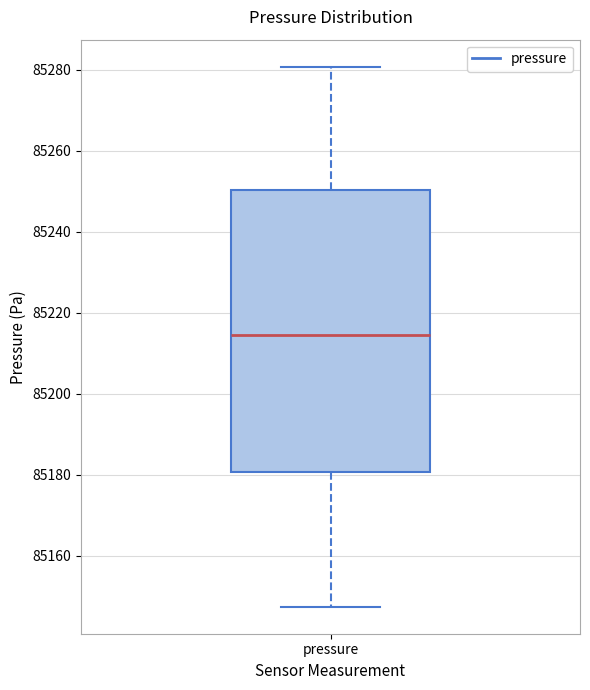

Read this box plot against the y-axis: the position of the median line, the range covered by the box, and the ends of both whiskers. The values are not printed on the chart, so give them approximately, as read against the axis.

median 85214, box 85180 to 85250, whiskers 85148 to 85280